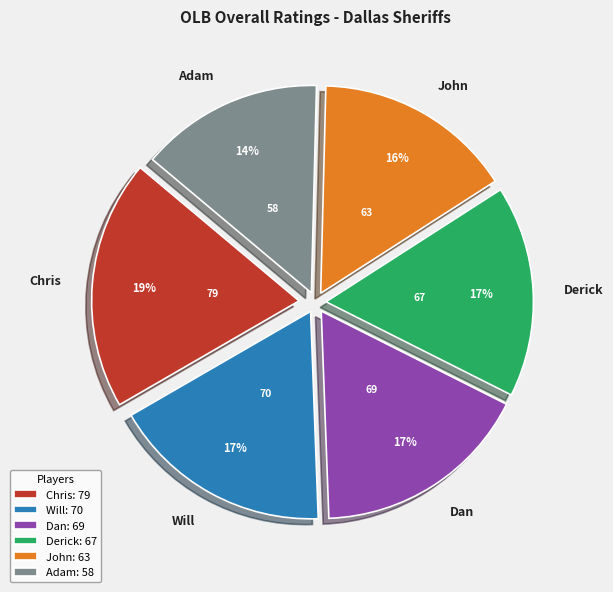

How many slices are in this pie chart?

6